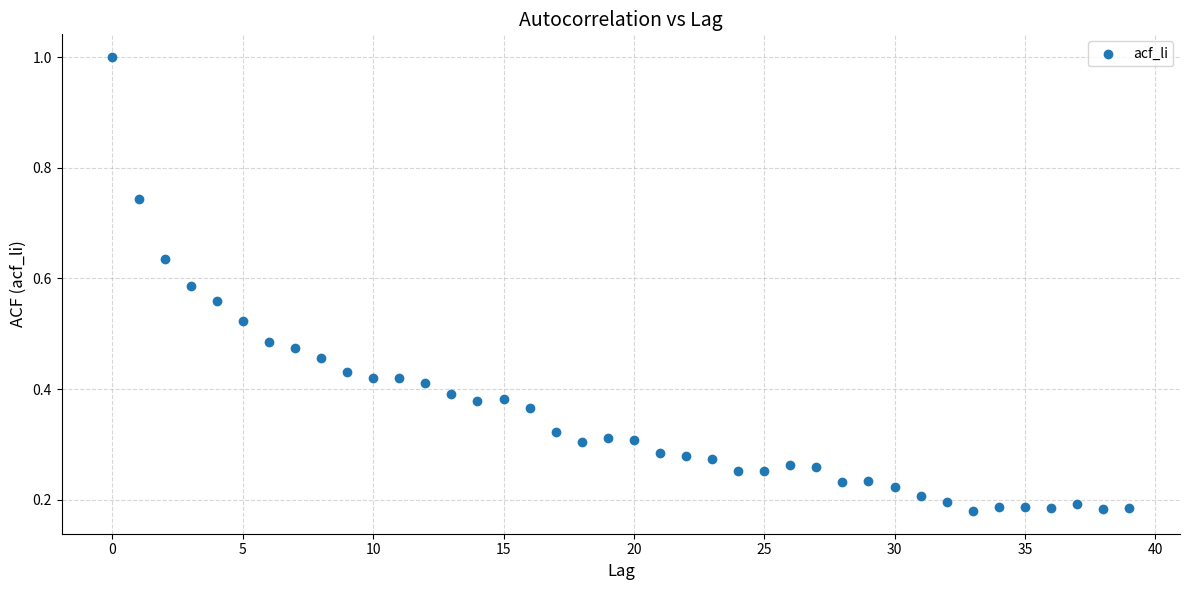

What is the range of Y values (max minus min)?

0.8